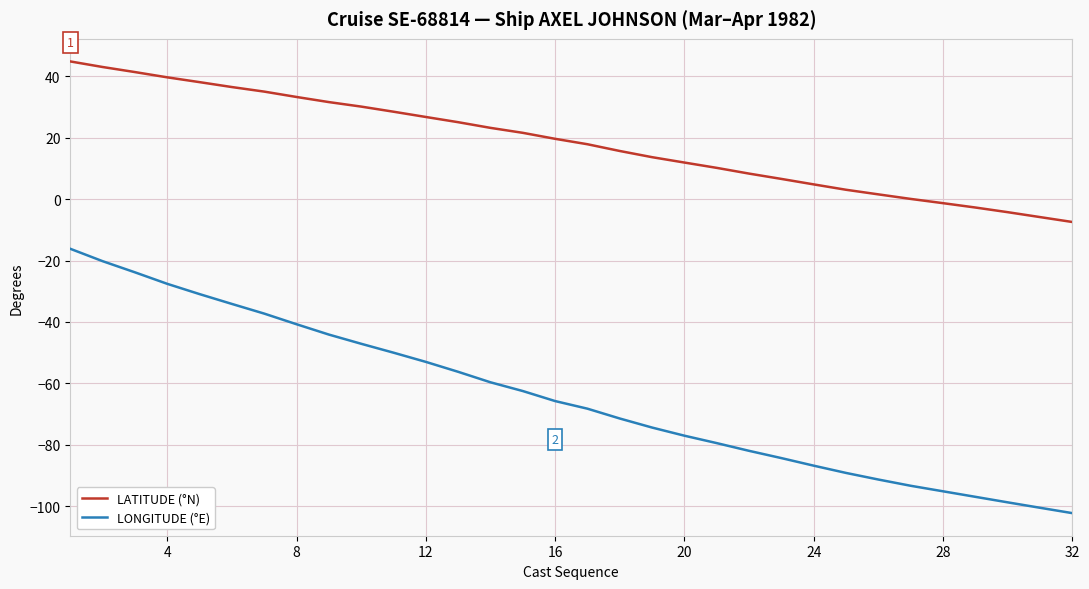

List the series in order of their peak value, highest first.

LATITUDE (°N), LONGITUDE (°E)